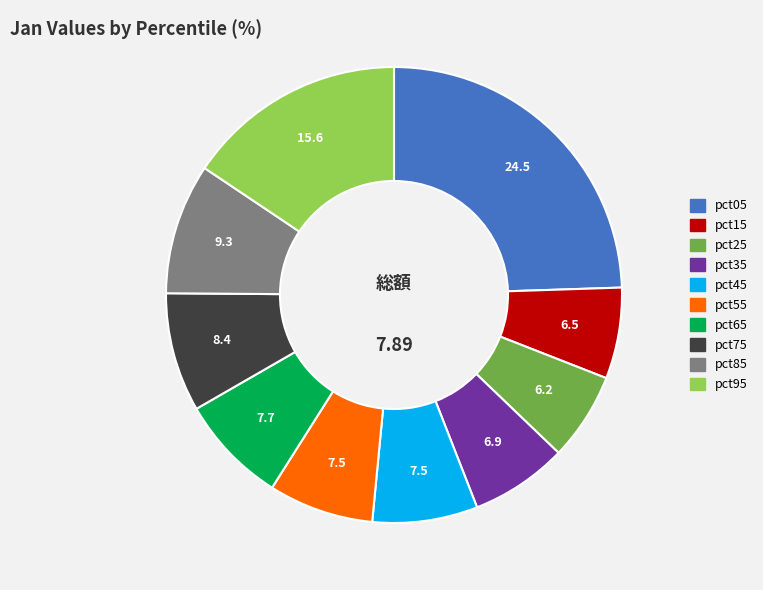

Combined, do pct25 and pct85 account for over 50%?

No